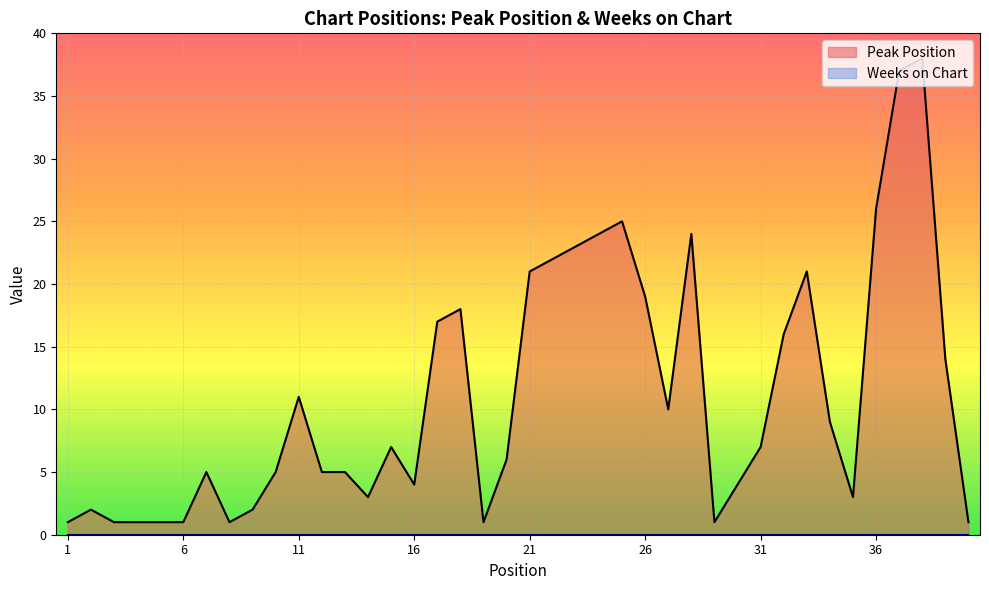

What is the change in value from 13 to 22?

+17